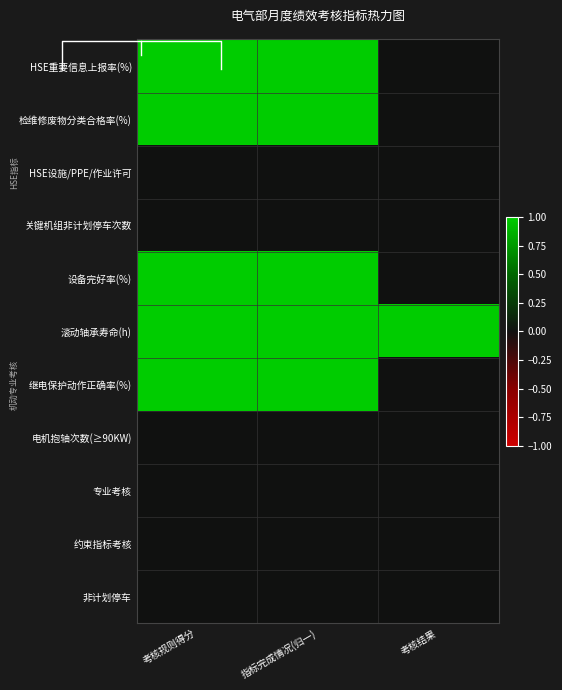

What is the highest value of the 检维修废物分类合格率(%) series?

1